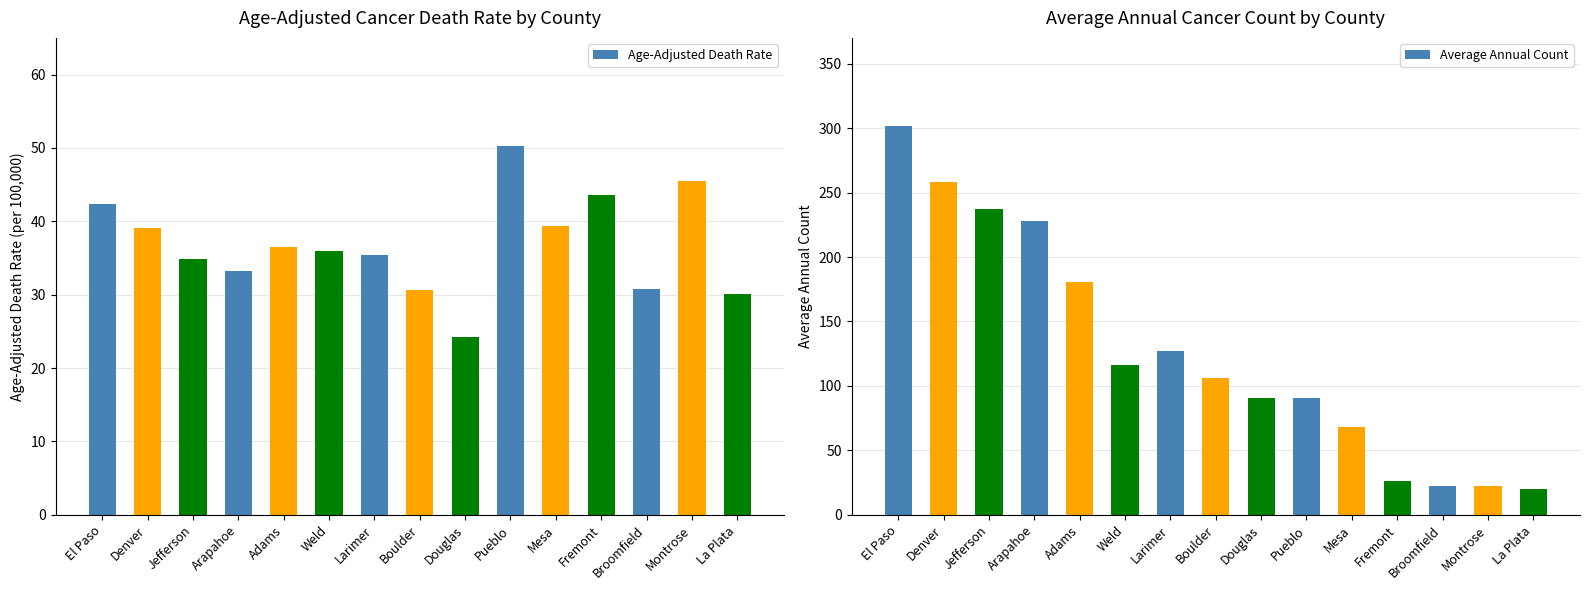

What is the label of the 8th bar from the left?

Boulder